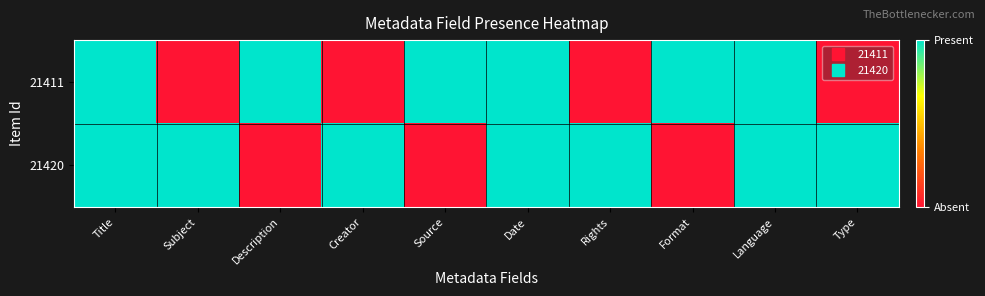

Reading left to right, extract all data points from this chart.

21411: Title=1	Subject=0	Description=1	Creator=0	Source=1	Date=1	Rights=0	Format=1	Language=1	Type=0
21420: Title=1	Subject=1	Description=0	Creator=1	Source=0	Date=1	Rights=1	Format=0	Language=1	Type=1